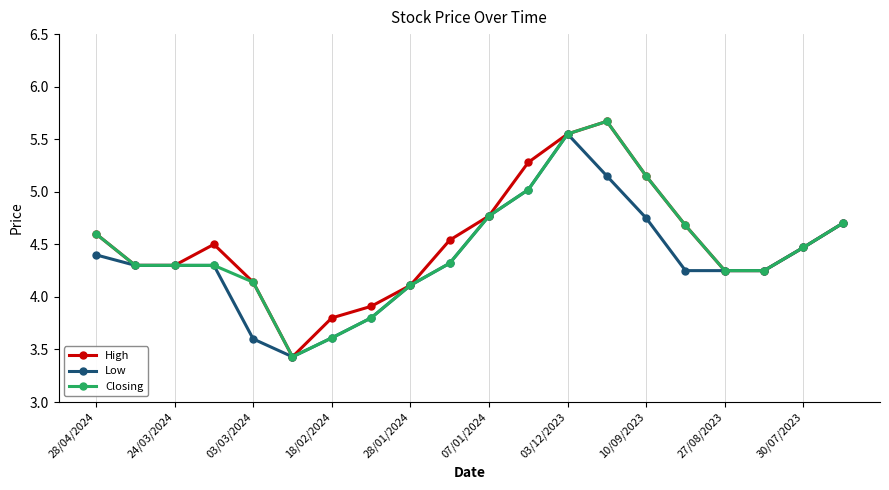

How many interior local peaks does the High series have?

2